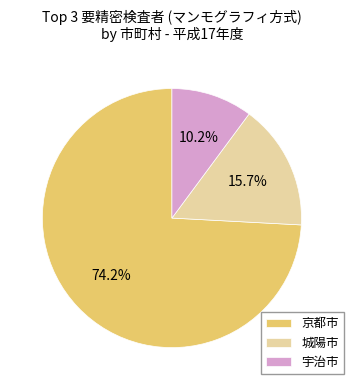

Which category accounts for the majority?

京都市